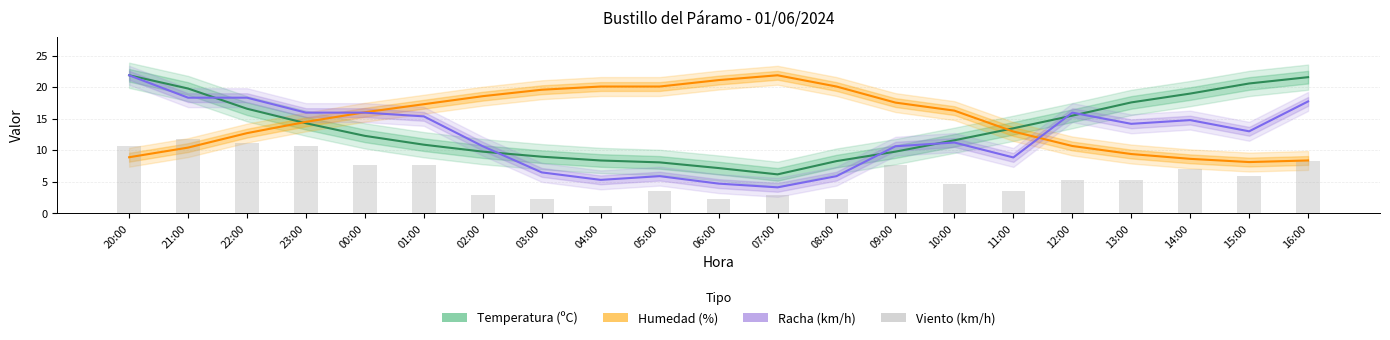

Which series has the largest total across all categories?

Humedad (%)